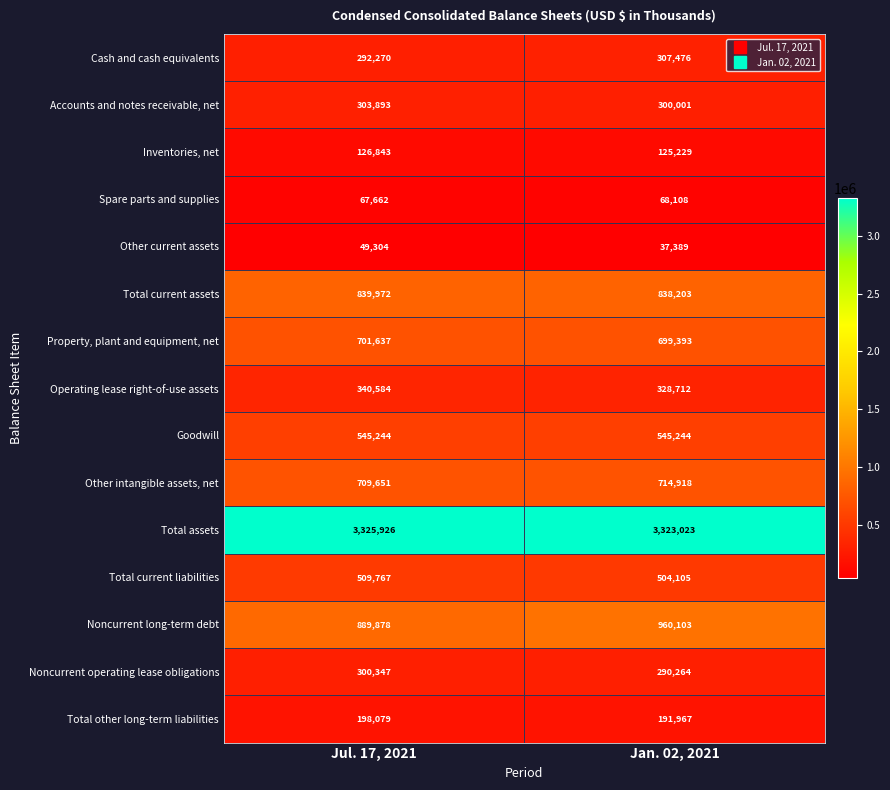

At which category does the chart reach its minimum across all series?

Jan. 02, 2021